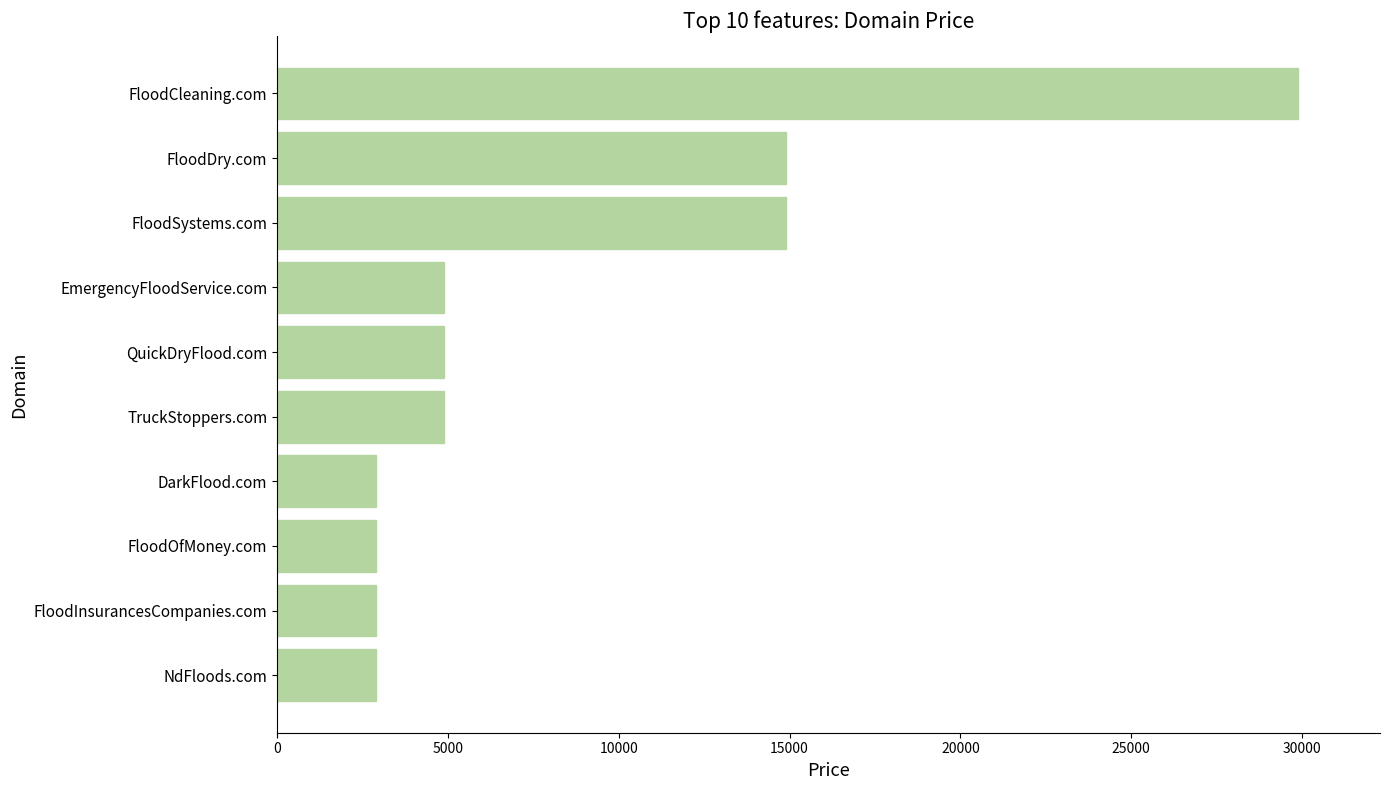

What is the difference between the maximum and minimum values?

27000